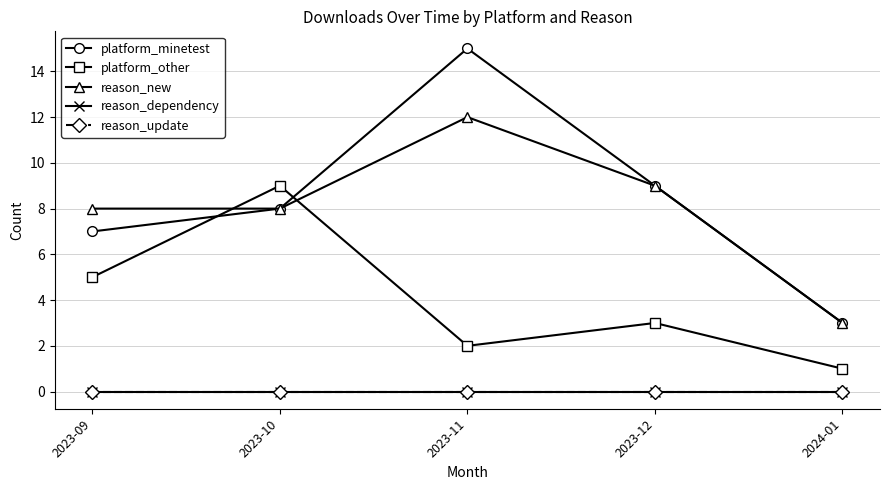

Is this an area chart (filled region under the line)?

No